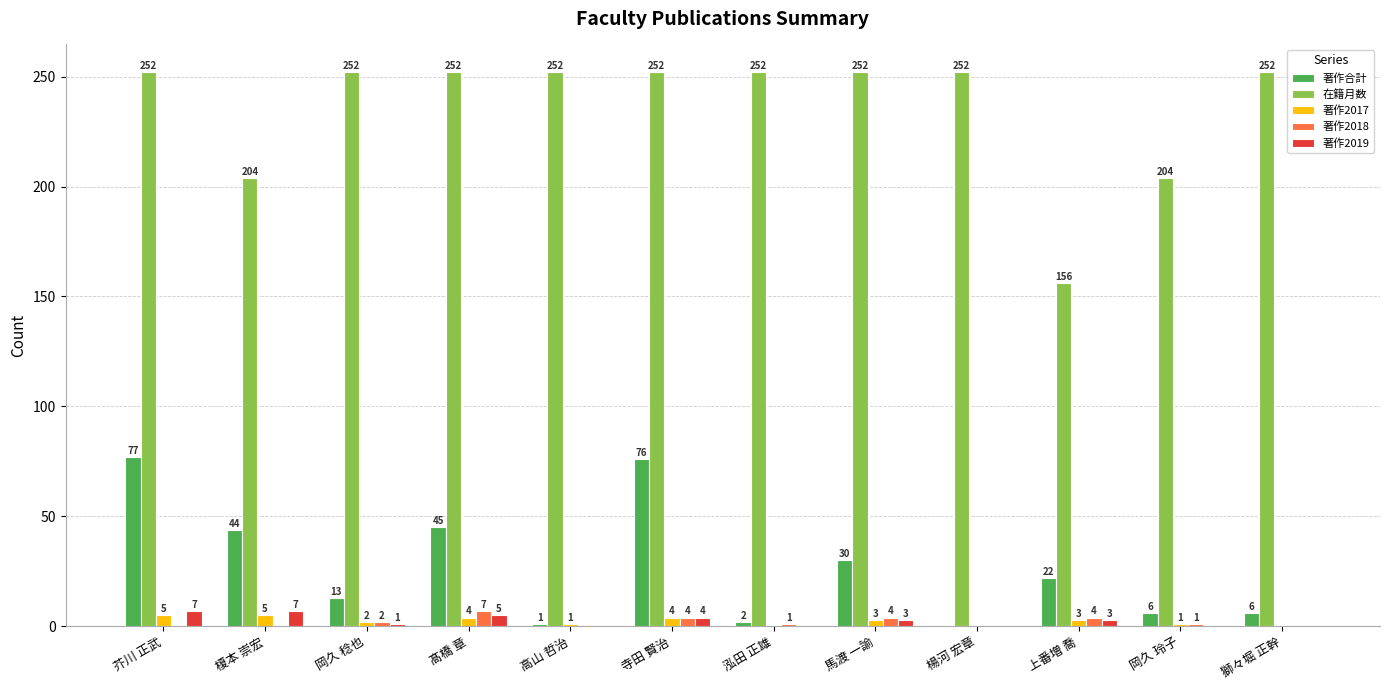

Between 楊河 宏章 and 獅々堀 正幹, which series saw the biggest shift?

著作合計